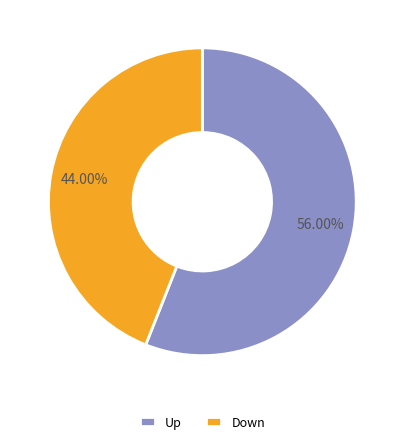

Is it true that Up is 56% of the pie?

True